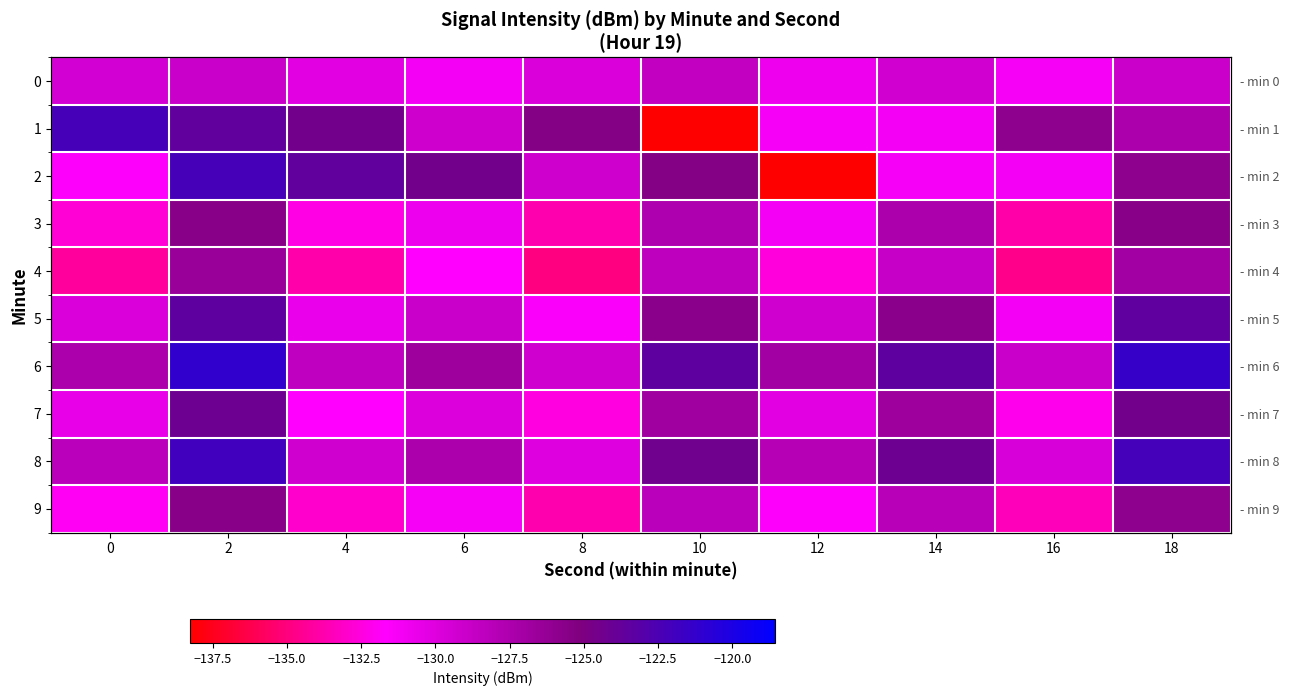

Which has a higher value, 2 or 18?

2